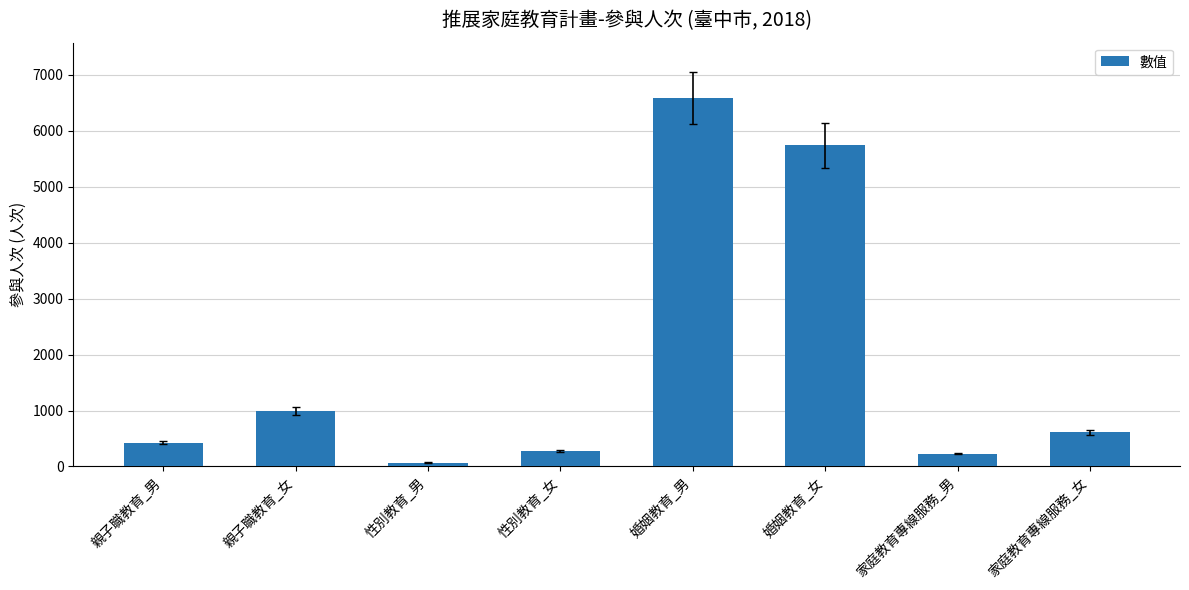

Does the chart contain stacked bars?

No